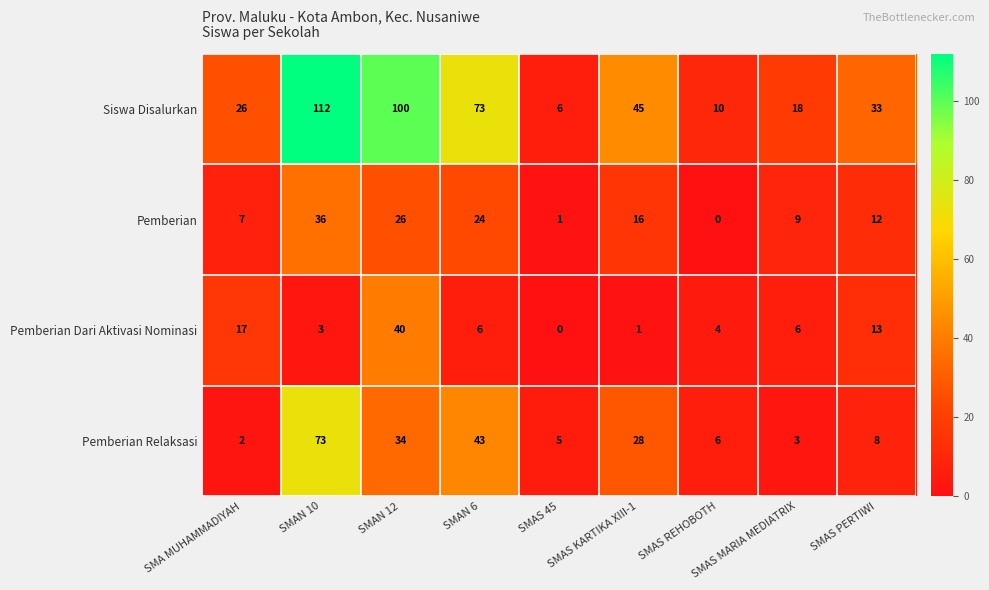

What is the greatest value displayed?

112